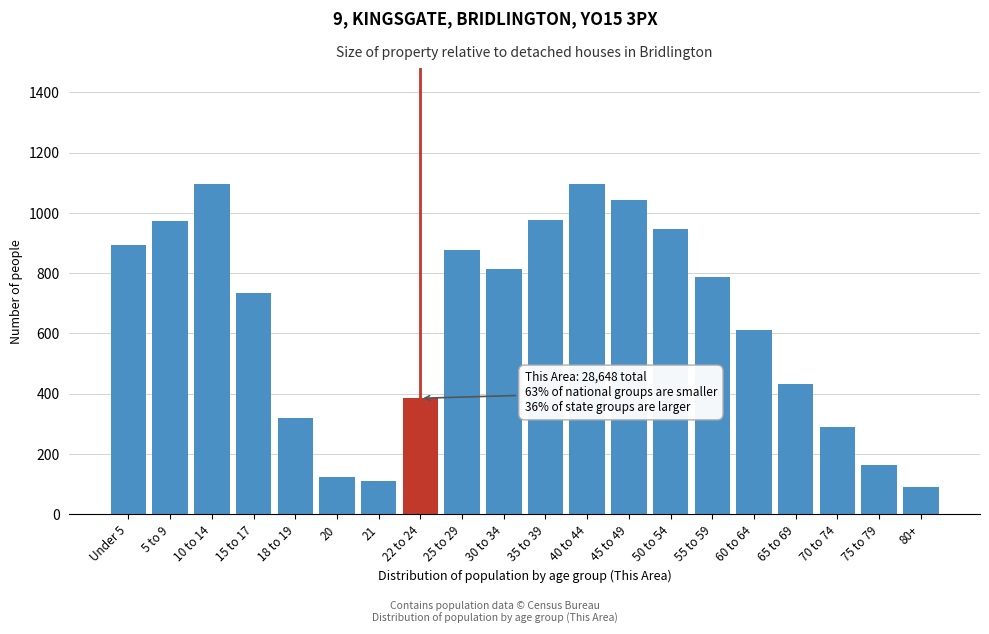

Approximately how many times larger is the value at 50 to 54 compared to Under 5?

1.1